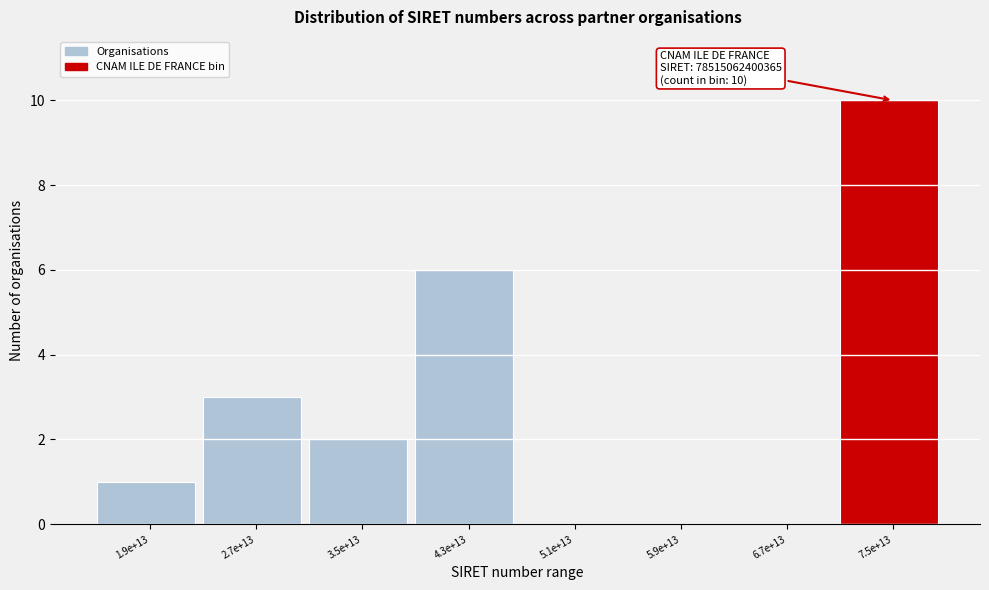

Reading left to right, transcribe all the data shown in this chart.

1.9e+13=1	2.7e+13=3	3.5e+13=2	4.3e+13=6	5.1e+13=0	5.9e+13=0	6.7e+13=0	7.5e+13=10